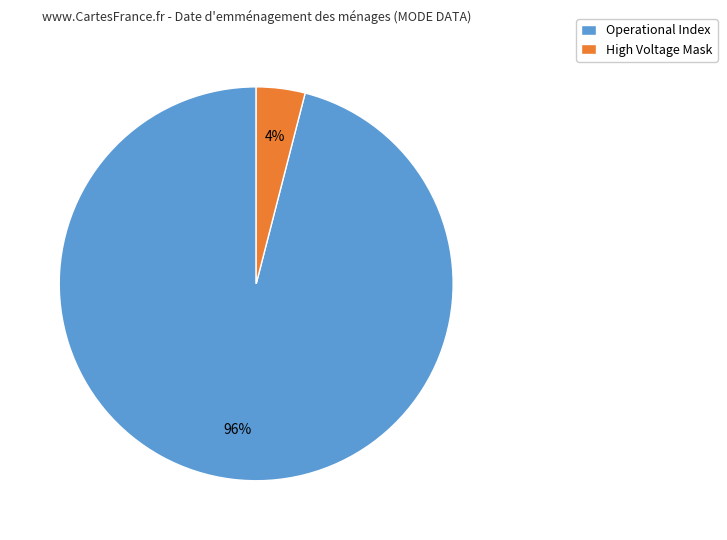

Which slice represents more than half of the pie?

Operational Index